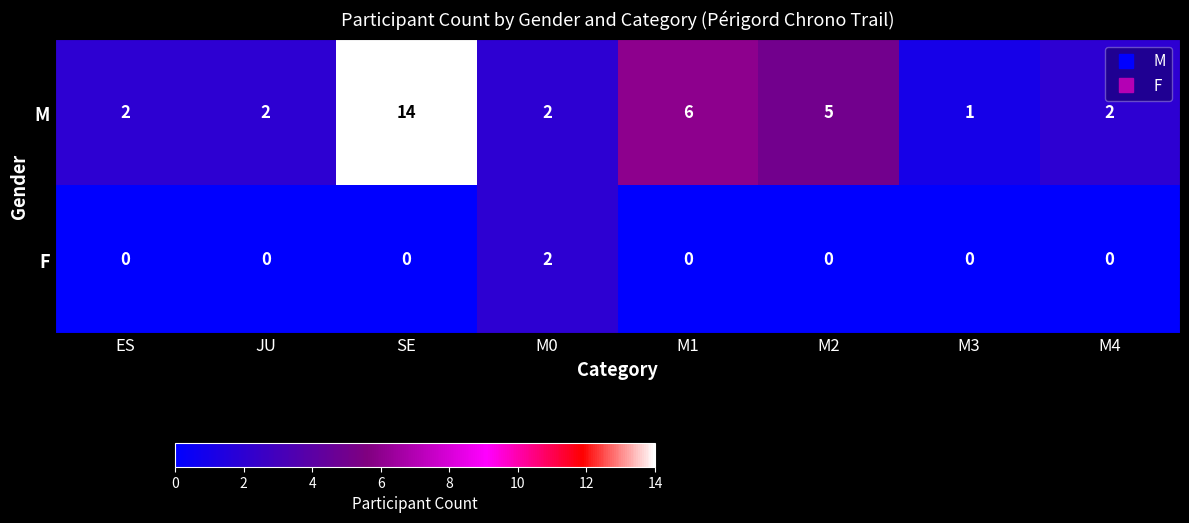

Which series has the largest total across all categories?

M